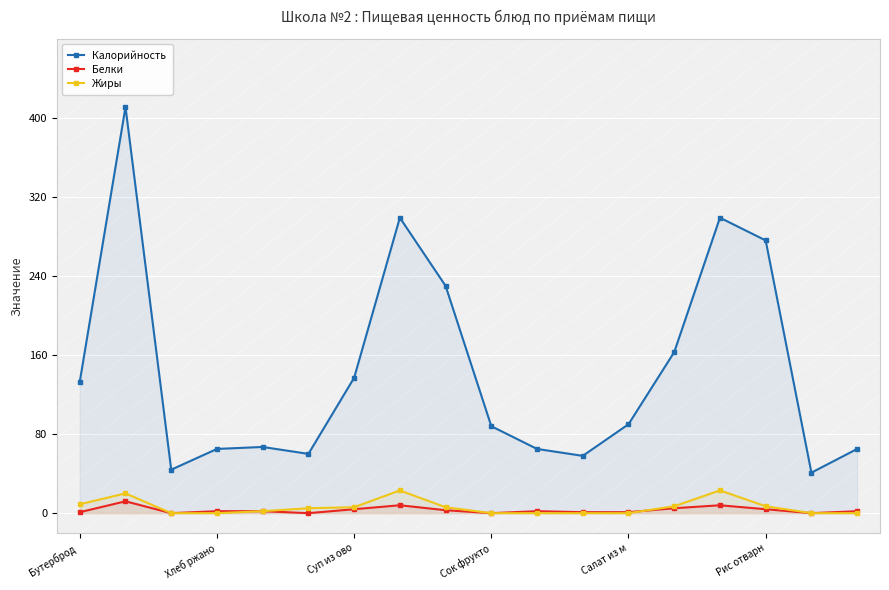

At which label does Жиры reach its peak?

7